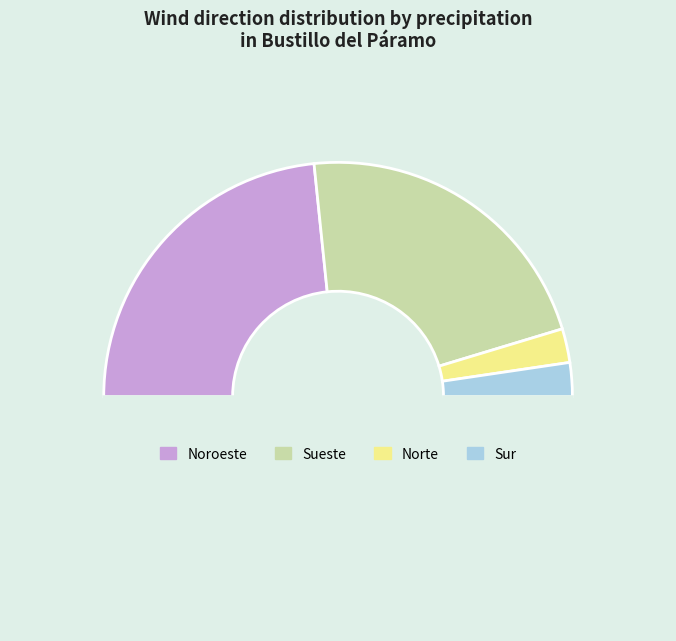

Count the number of slices in the pie.

5